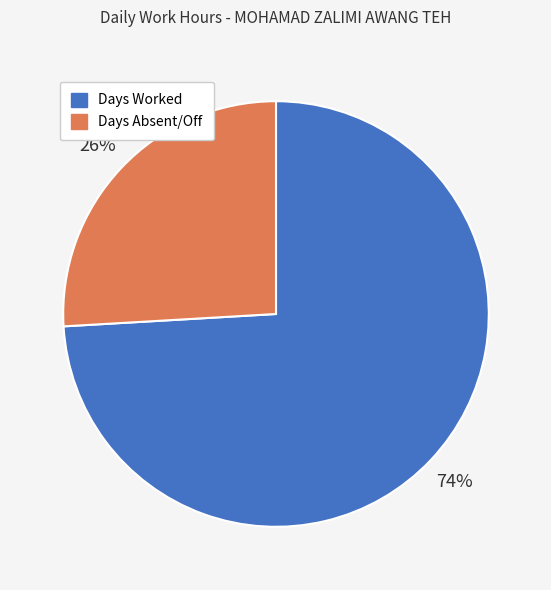

Count the number of slices in the pie.

2